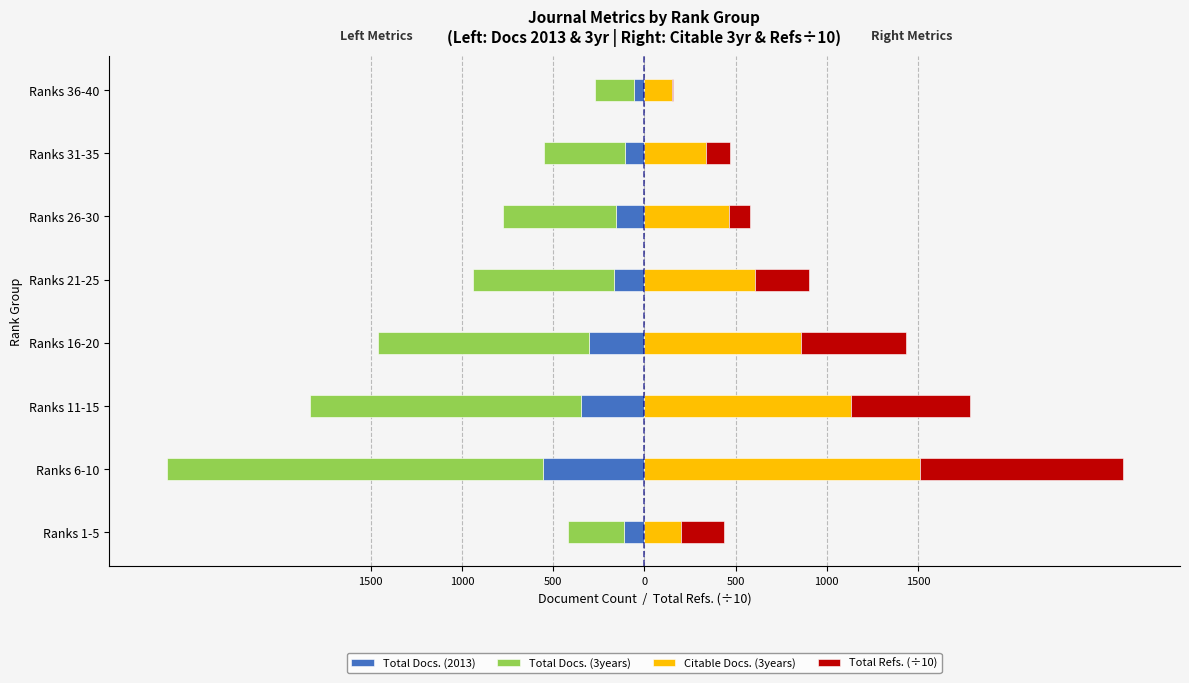

Which has a higher value, Ranks 26-30 or Ranks 6-10?

Ranks 26-30